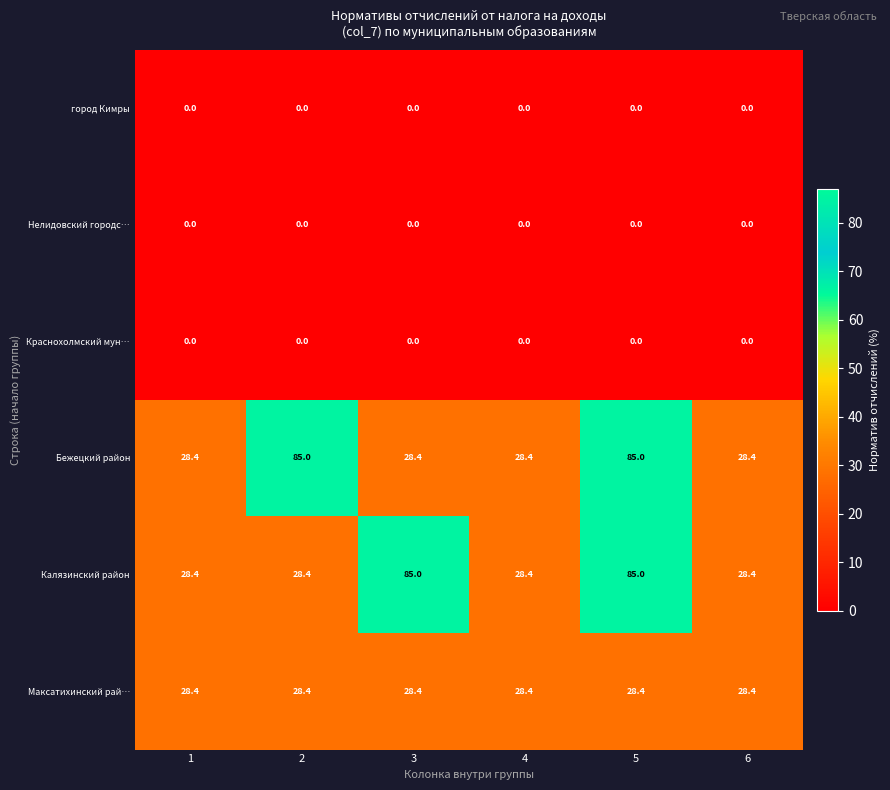

What is the difference between the highest and lowest values at 1?

28.4